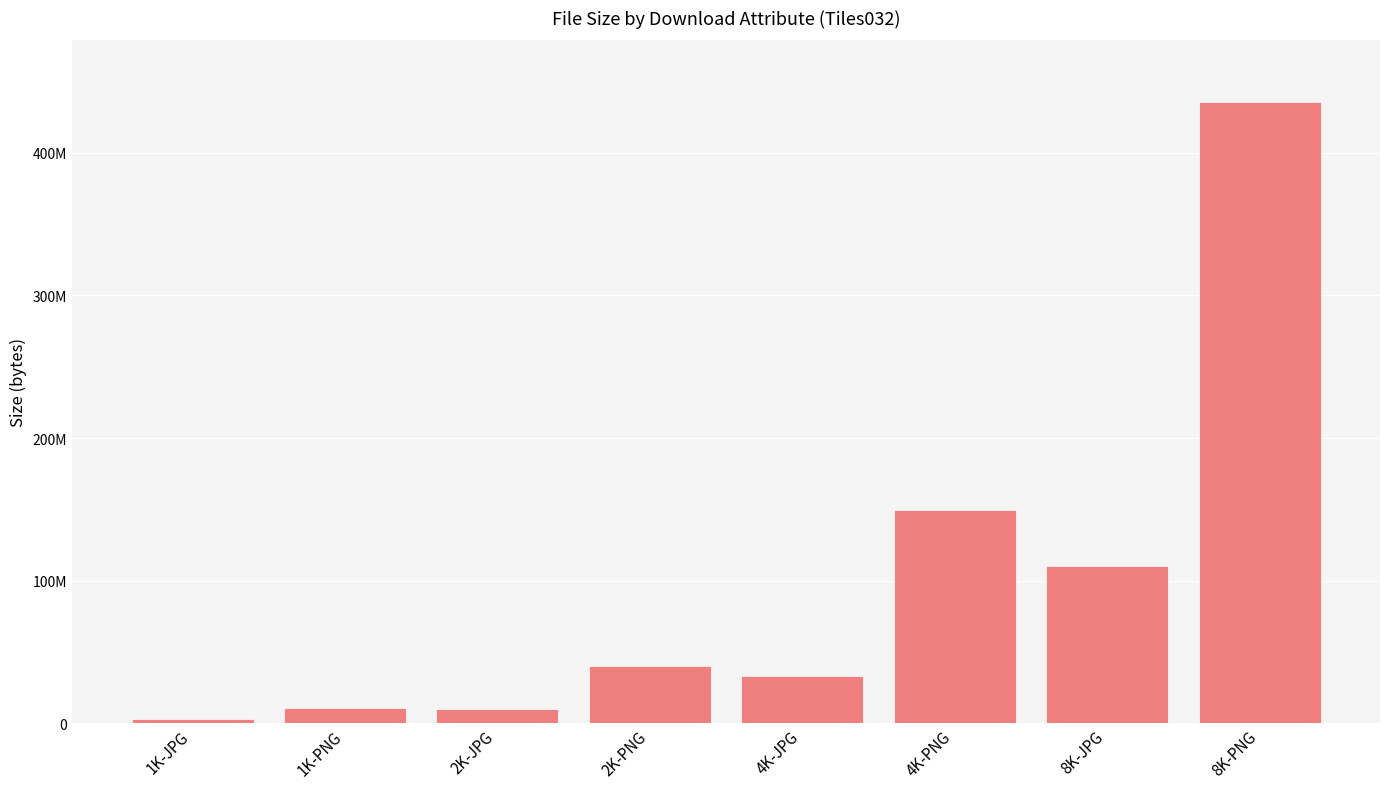

List the labels in order of value, largest first.

8K-PNG, 4K-PNG, 8K-JPG, 2K-PNG, 4K-JPG, 1K-PNG, 2K-JPG, 1K-JPG